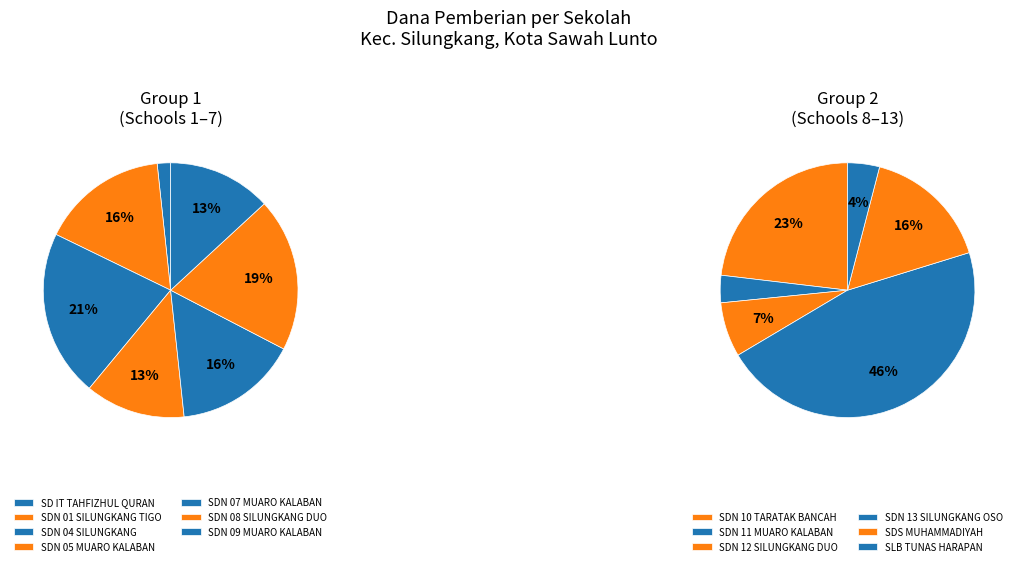

Which has a higher value, SDN 07 MUARO KALABAN or SDN 09 MUARO KALABAN?

SDN 07 MUARO KALABAN